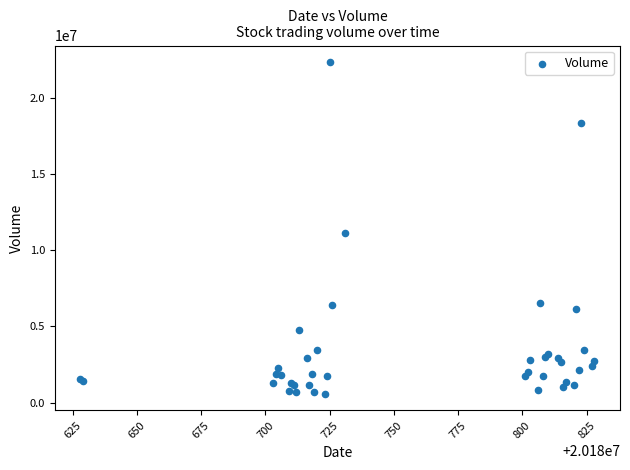

What Y value in the scatter plot is closest to 11452200?

11117700